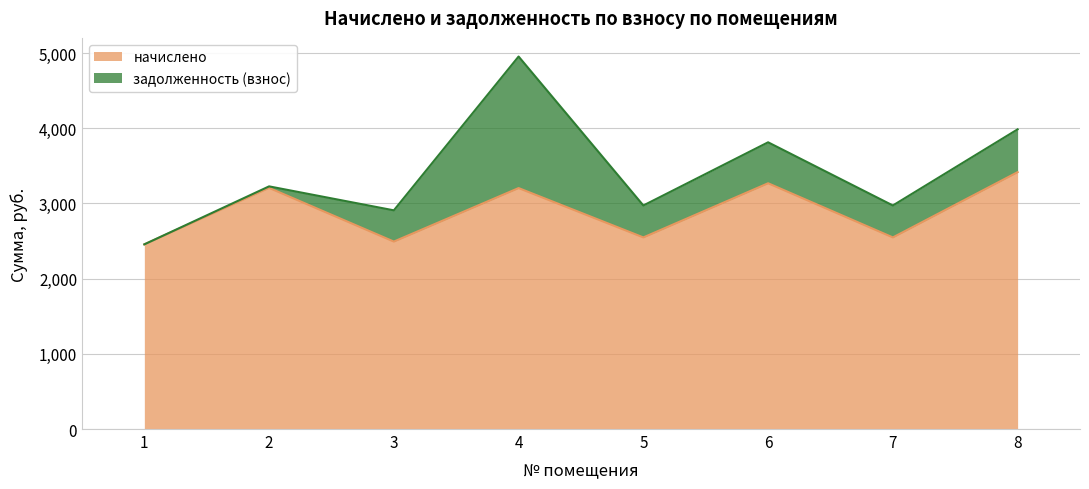

What is the greatest value displayed?

3416.6